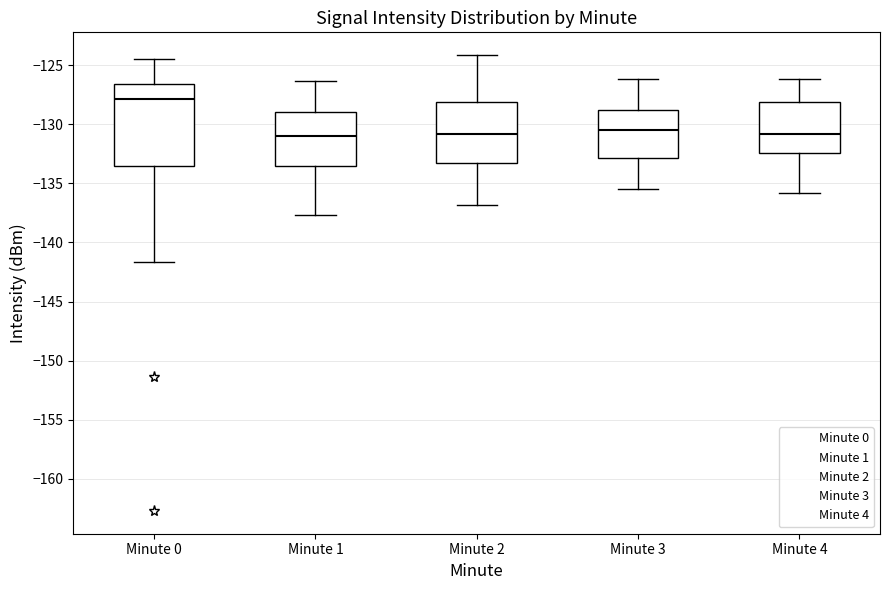

Which box is the tallest, from its lower edge to its upper edge?

Minute 0